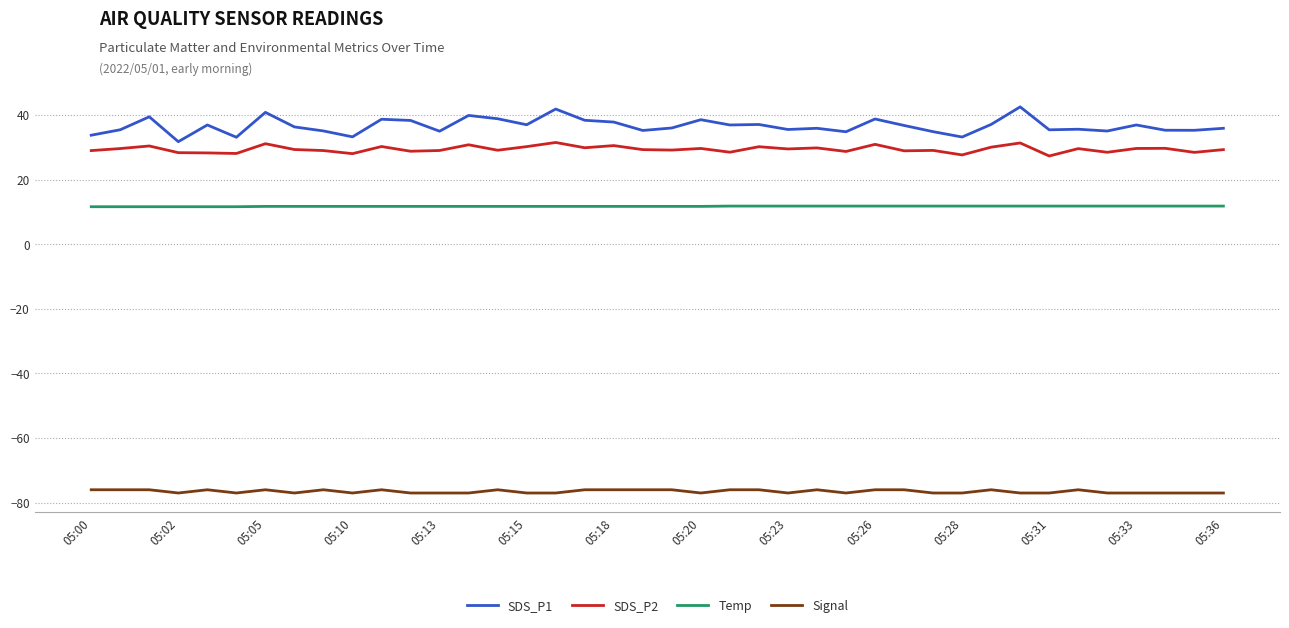

Which series has the widest spread of values?

SDS_P1